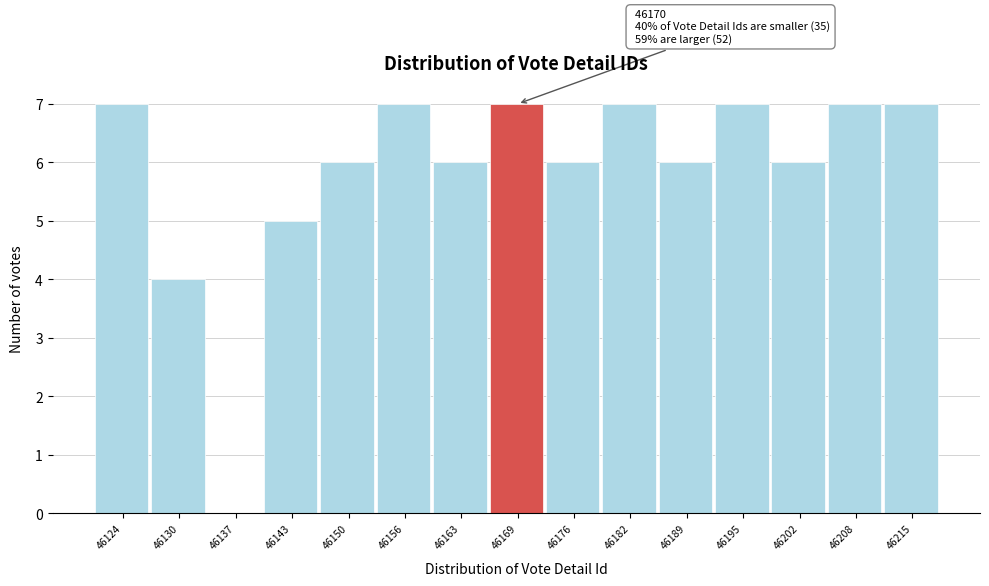

Reading right to left, extract all data points from this chart.

46215=7	46208=7	46202=6	46195=7	46189=6	46182=7	46176=6	46169=7	46163=6	46156=7	46150=6	46143=5	46137=0	46130=4	46124=7